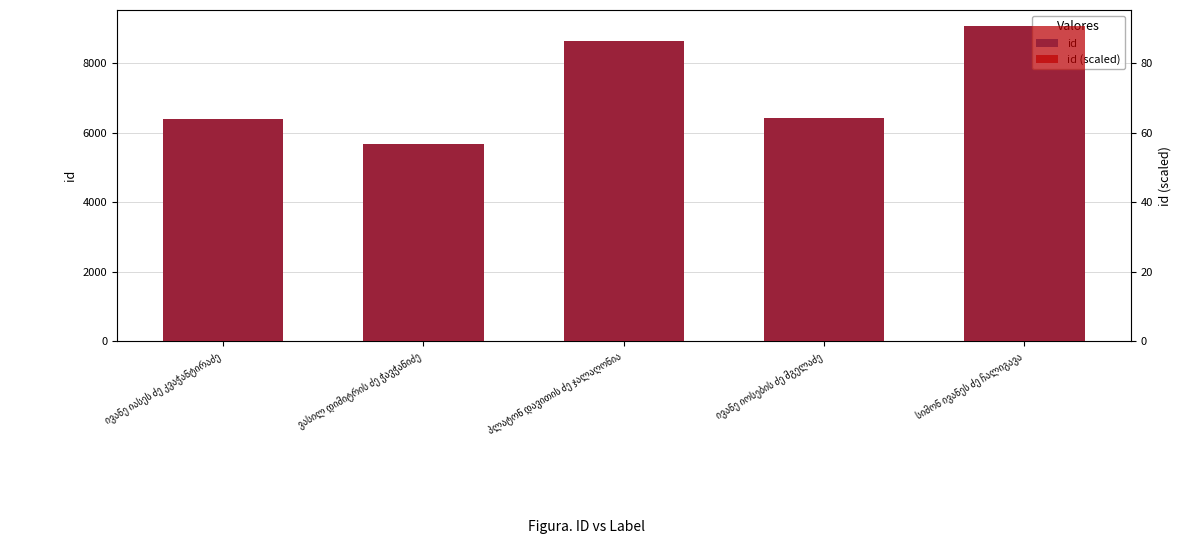

Between ივანე იასეს ძე კვაჭანტირაძე and სიმონ ივანეს ძე ჩალიგავა, which series saw the biggest shift?

id